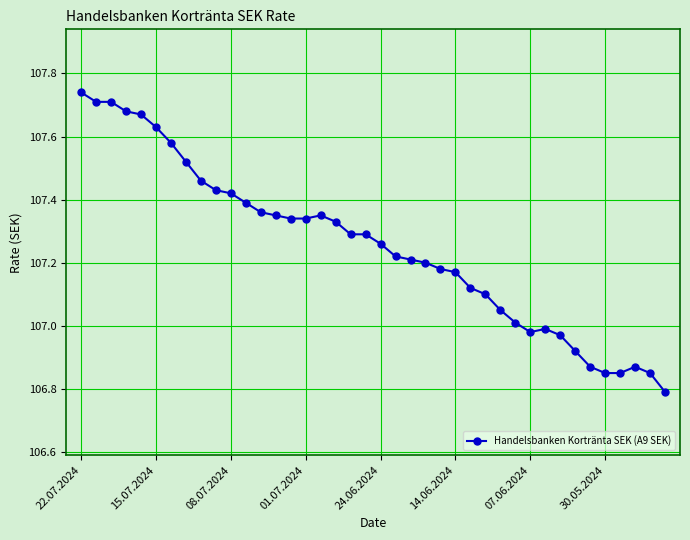

True or false: the data has more than 1 interior local peaks.

True